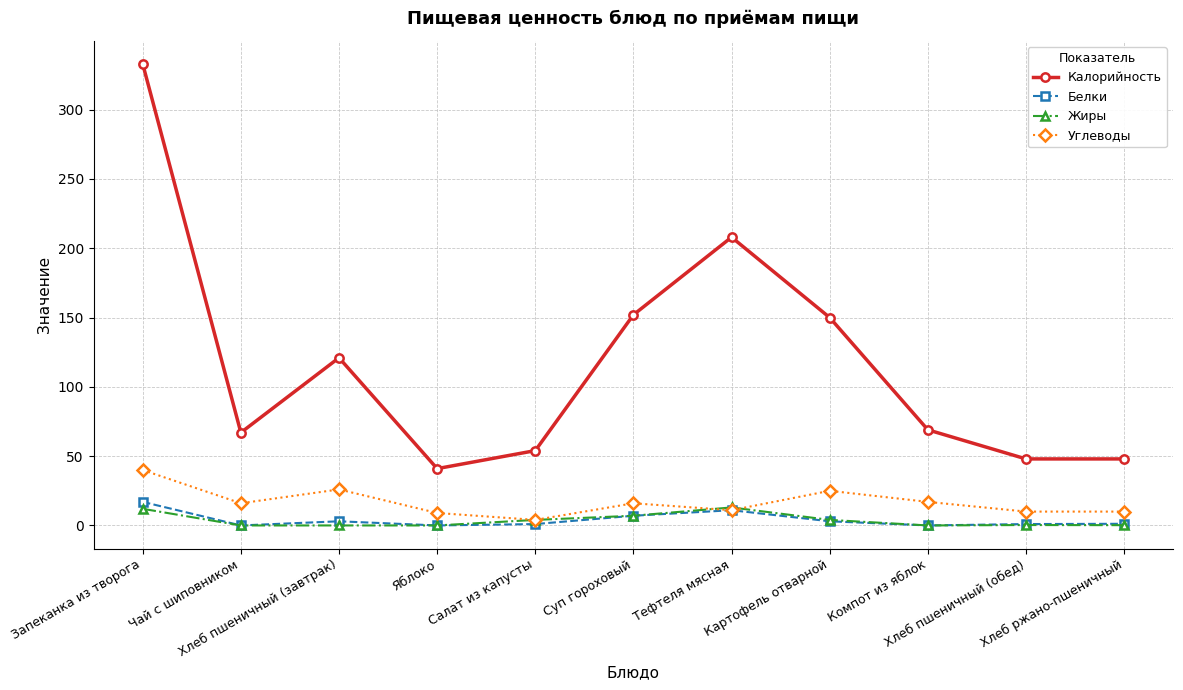

At which category is the sum across all series the highest?

Запеканка из творога